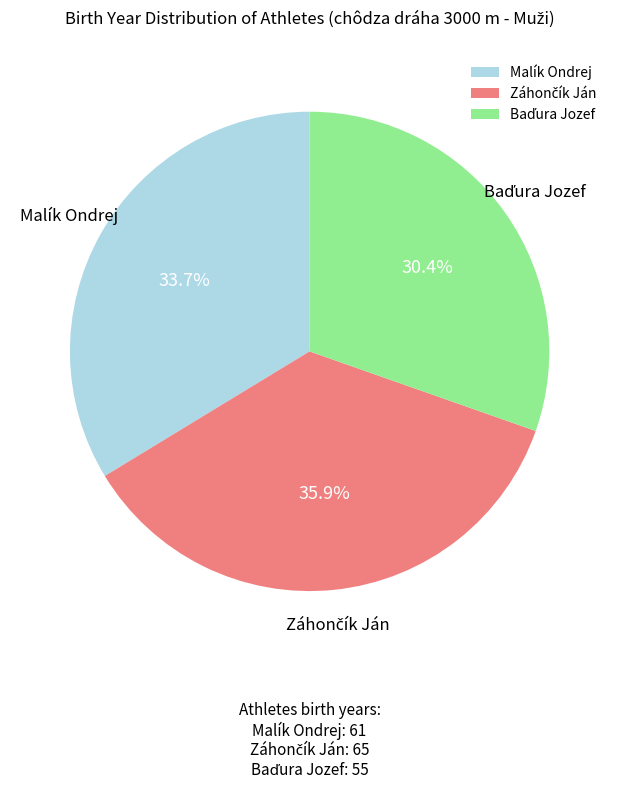

To the nearest percent, what is the average slice percentage?

33%